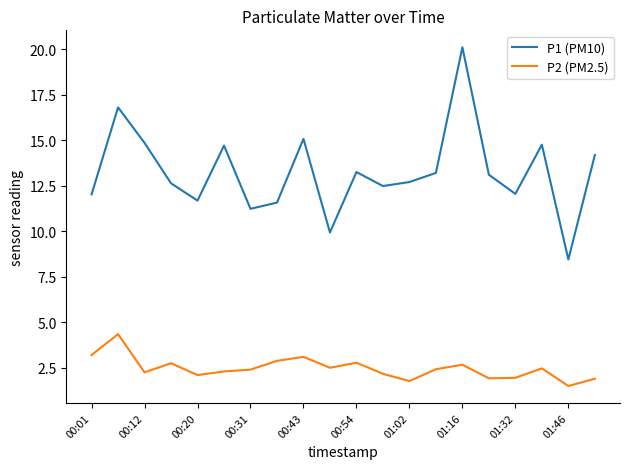

Which series has the largest total across all categories?

P1 (PM10)